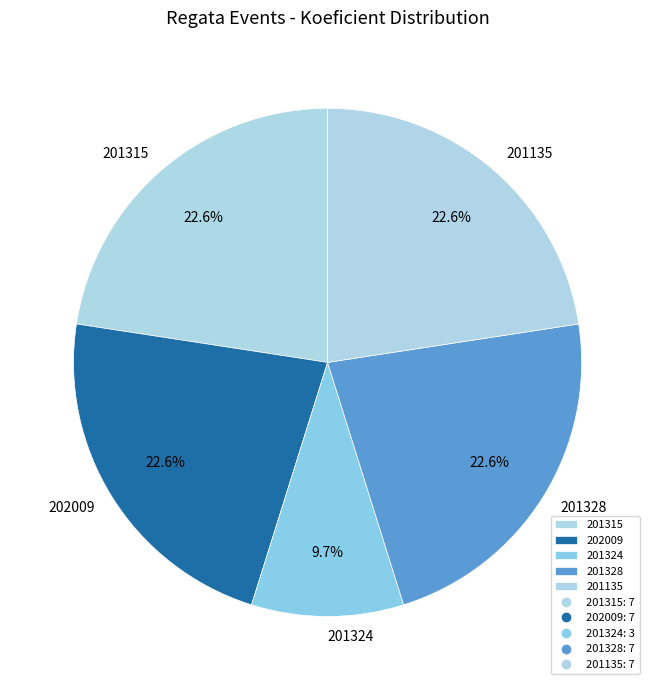

To the nearest percent, what is the average slice percentage?

20%